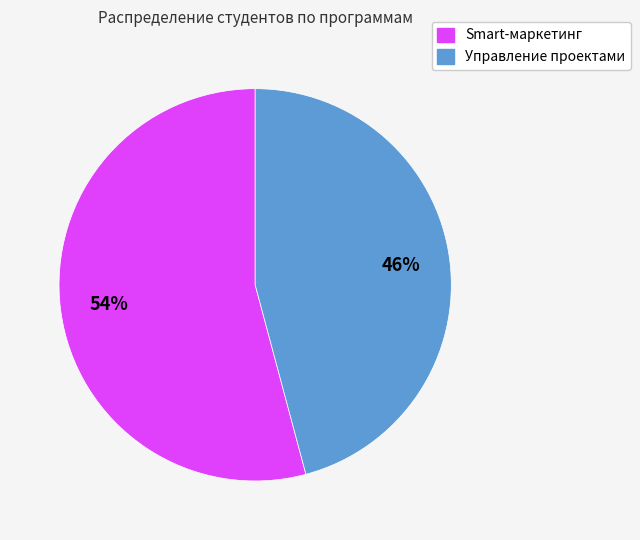

To the nearest percent, what is the average slice percentage?

50%